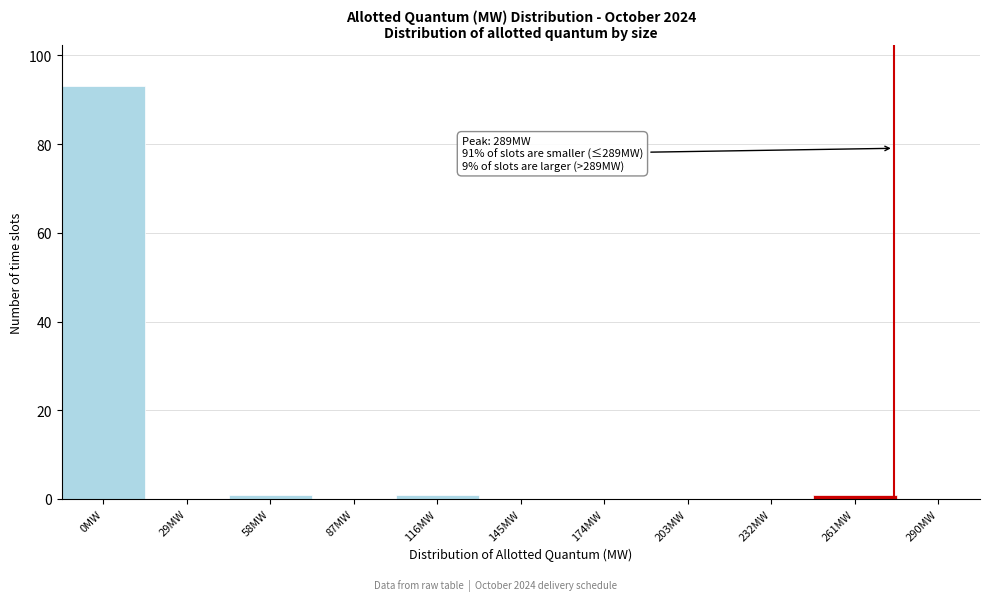

Reading right to left, transcribe all the data shown in this chart.

290MW=0	261MW=1	232MW=0	203MW=0	174MW=0	145MW=0	116MW=1	87MW=0	58MW=1	29MW=0	0MW=93